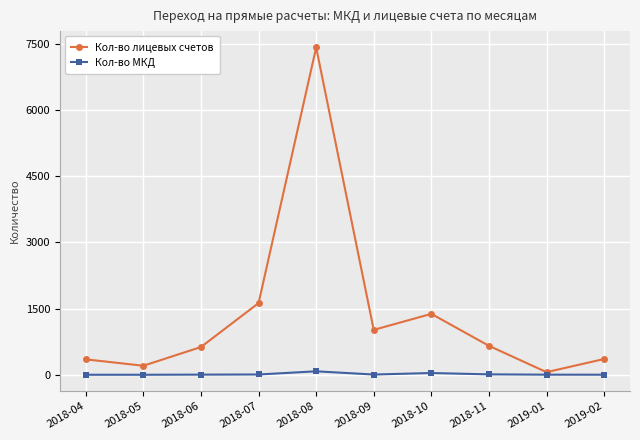

What is the maximum value shown in the chart?

7418